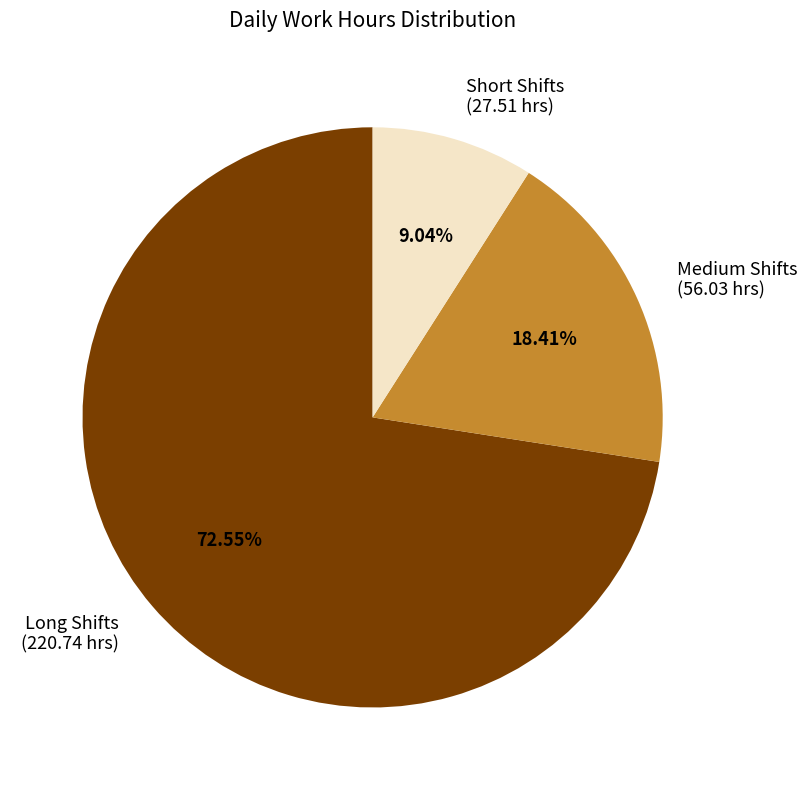

Do Short Shifts (27.51 hrs) and Long Shifts (220.74 hrs) together represent more than half of the pie?

Yes